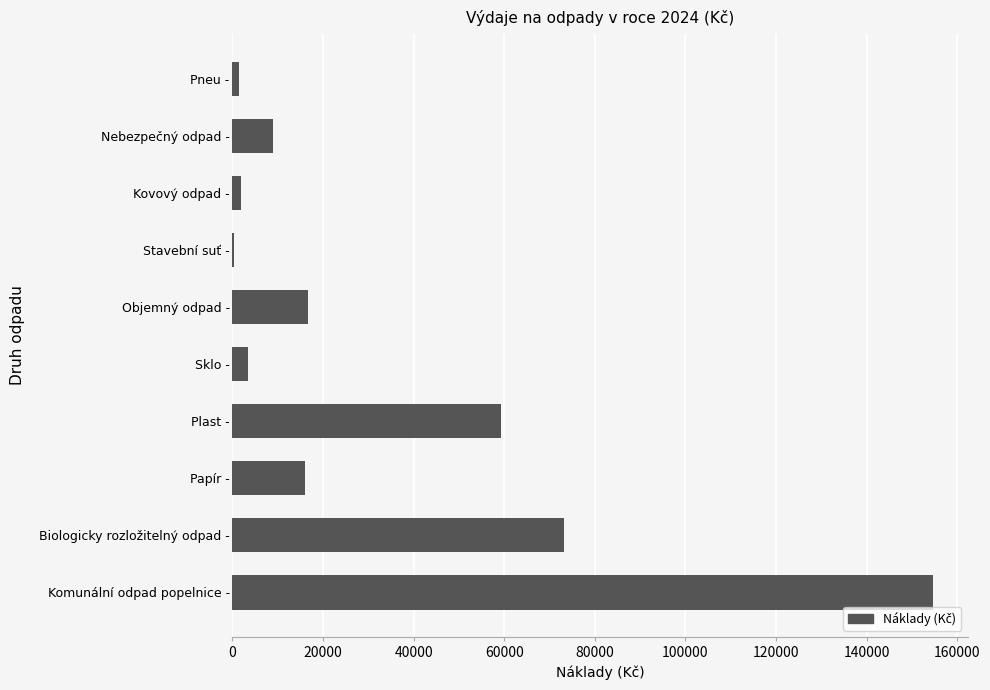

Where is the data nearest to the value 77411?

Biologicky rozložitelný odpad -